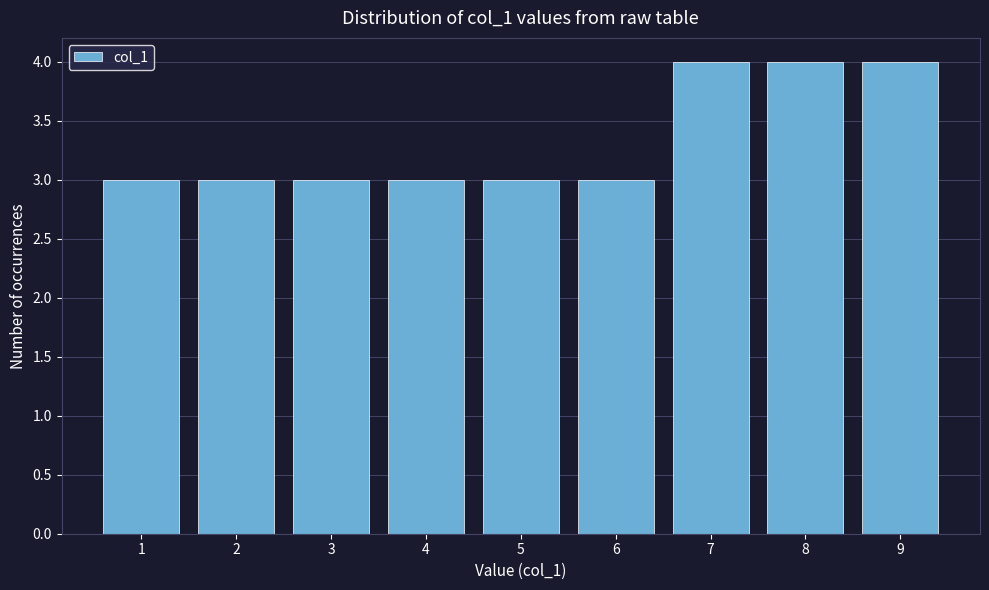

Reading left to right, transcribe this chart: for each bar, give the range it covers on the x-axis and its height. The values are not printed on the chart, so give them approximately, as read against the axis.

0.5 to 1.5: 3
1.5 to 2.5: 3
2.5 to 3.5: 3
3.5 to 4.5: 3
4.5 to 5.5: 3
5.5 to 6.5: 3
6.5 to 7.5: 4
7.5 to 8.5: 4
8.5 to 9.5: 4